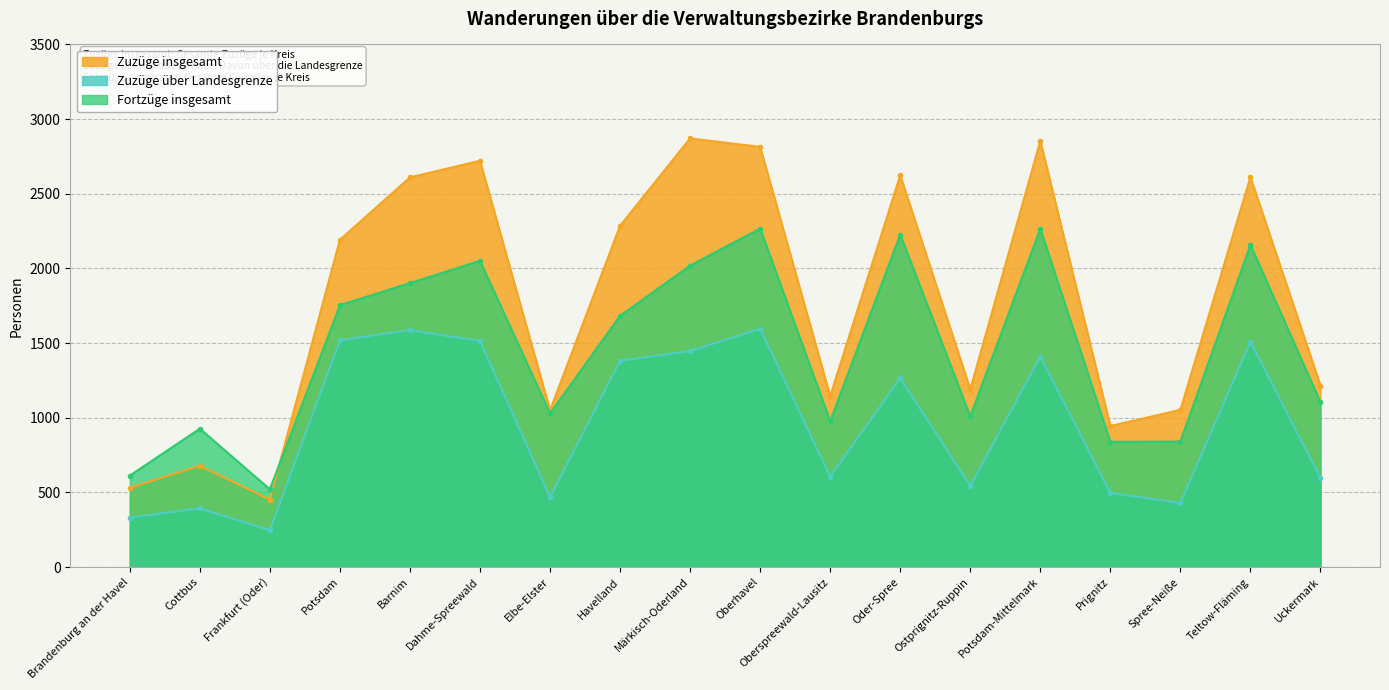

Read the Zuzüge insgesamt value at Teltow-Fläming, to the nearest 50.

2600